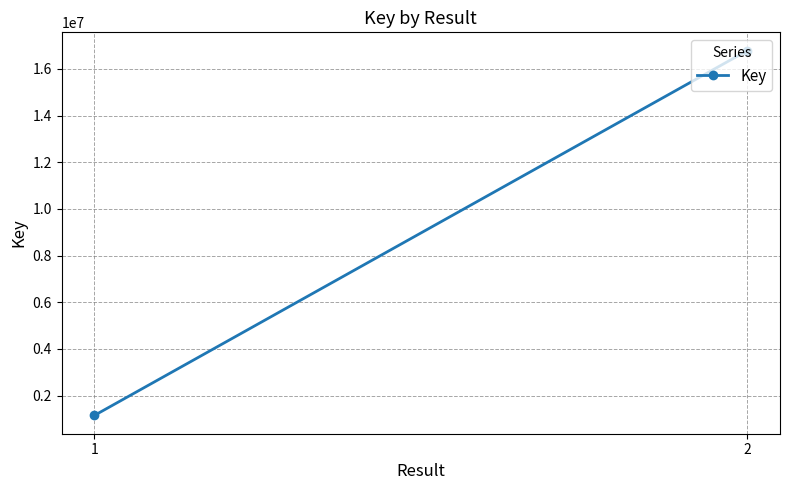

List the labels in order of value, largest first.

2, 1